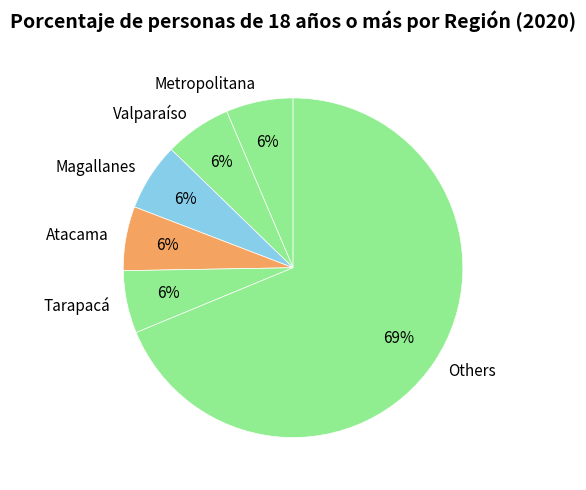

Which category accounts for the majority?

Others